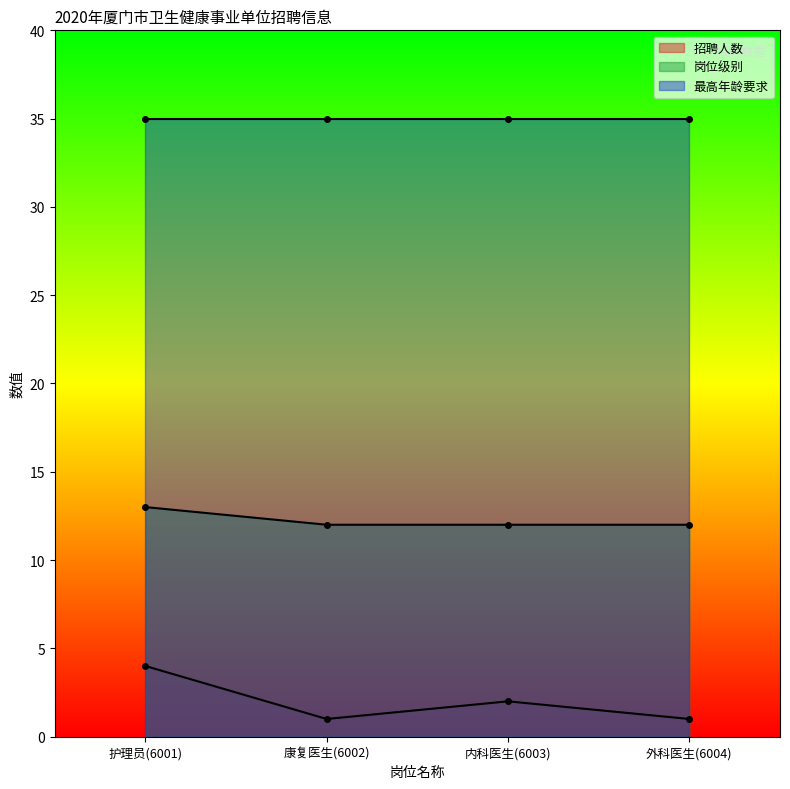

Where is 招聘人数 nearest to the value 2?

内科医生(6003)